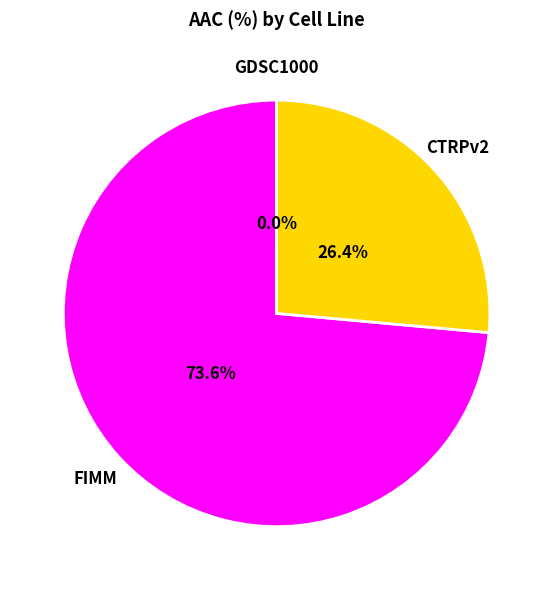

Does any single category account for the majority?

Yes